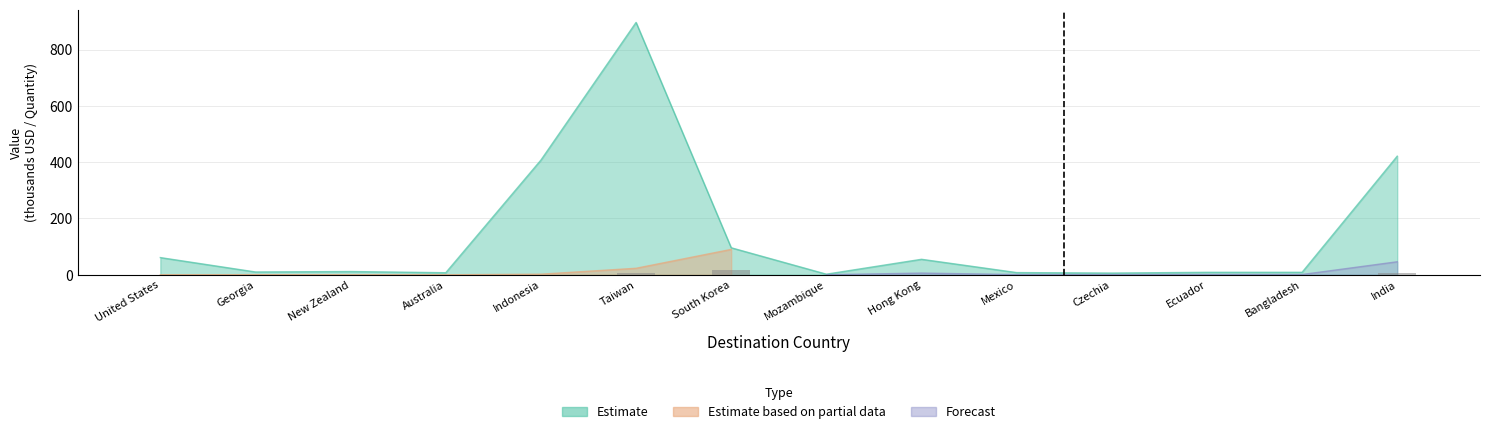

How many bars are there in each group?

2